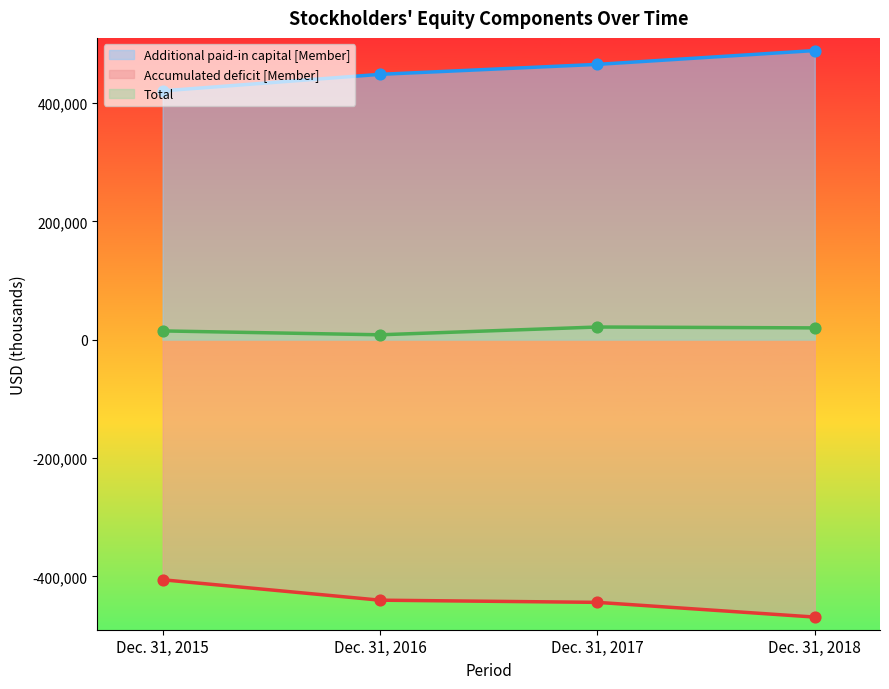

At which category is the sum across all series the highest?

Dec. 31, 2017